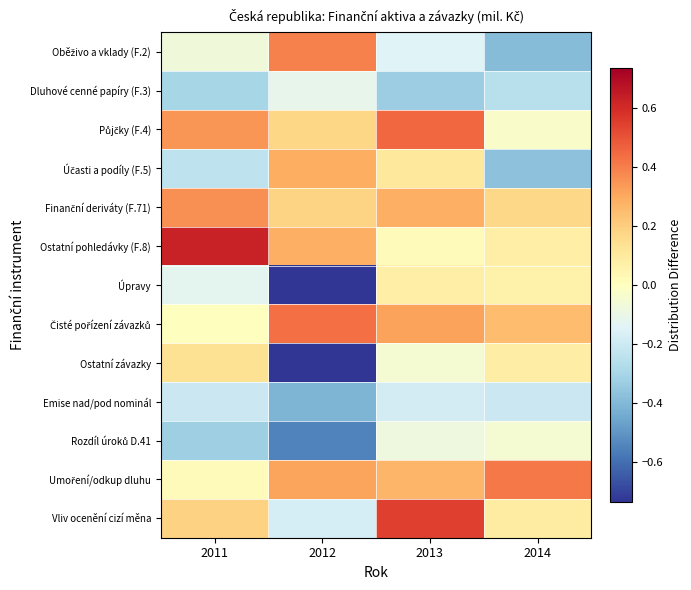

What is the spread (max minus min) of values at 2014?

0.8